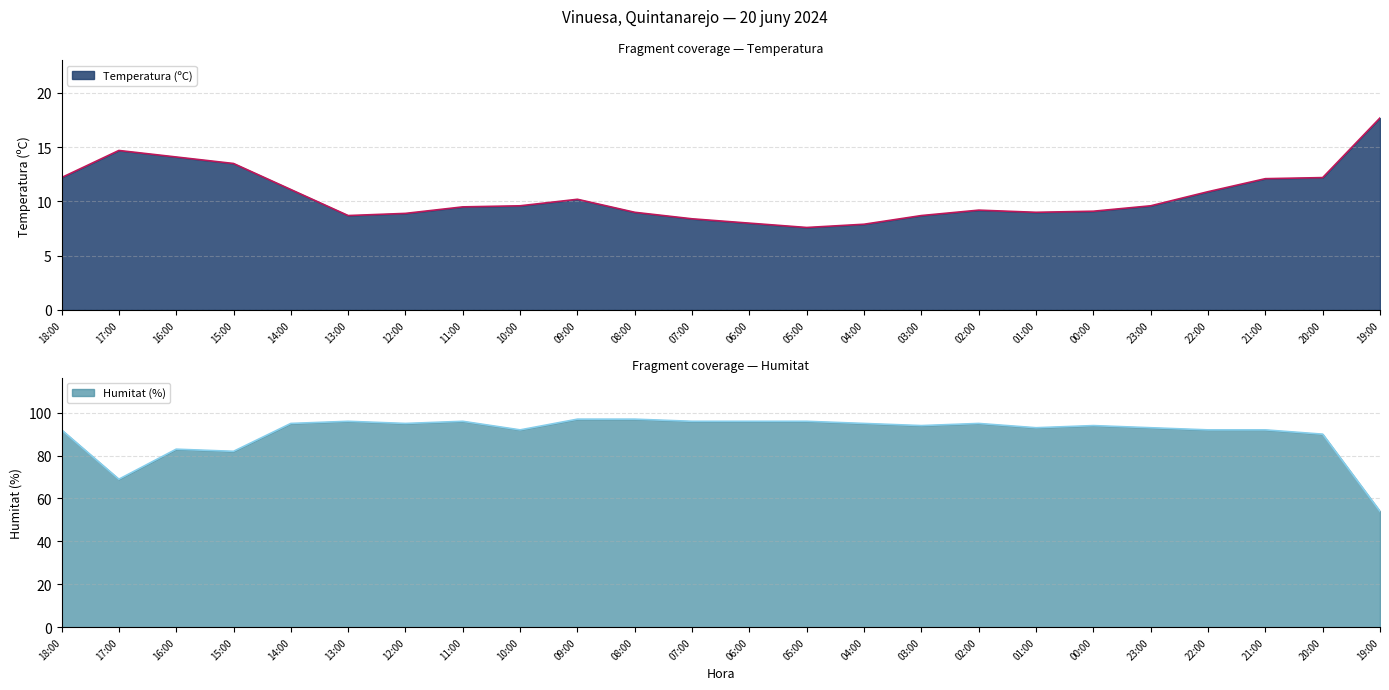

At which label is Humitat (%) closest to 75?

17:00